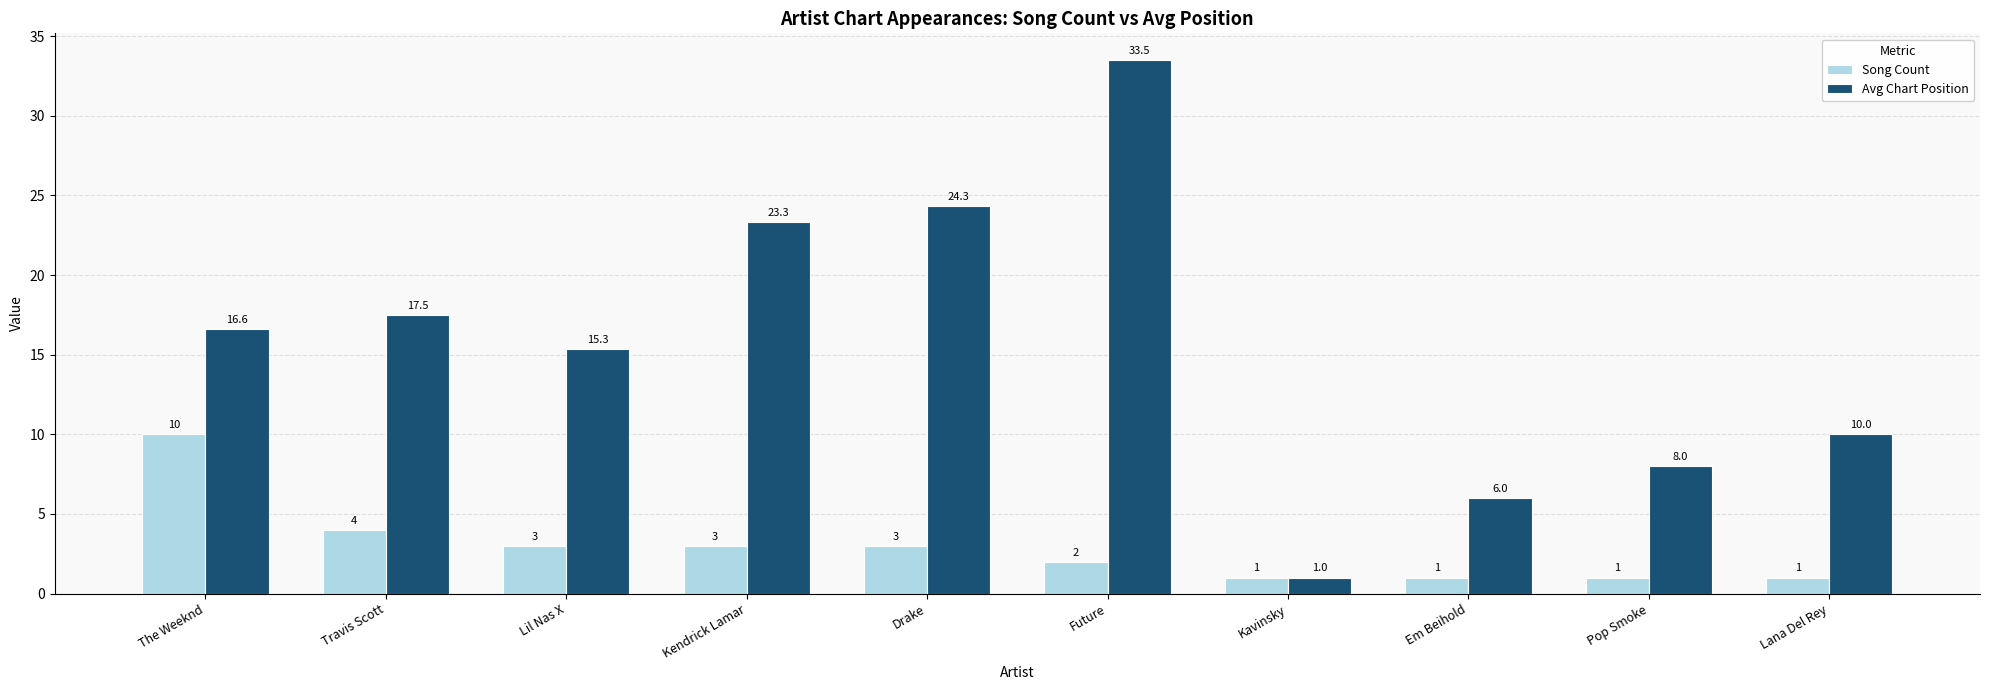

Which series has the largest range (max minus min)?

Avg Chart Position